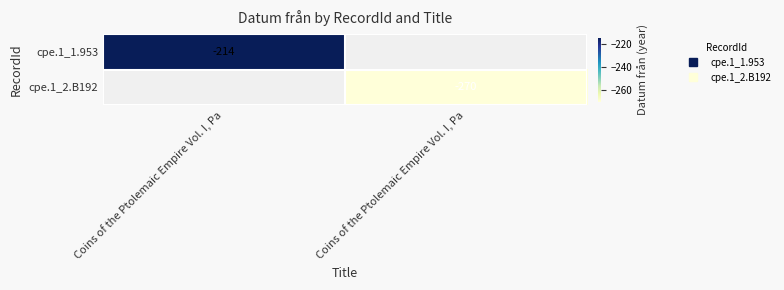

Count the number of data series in this chart.

2